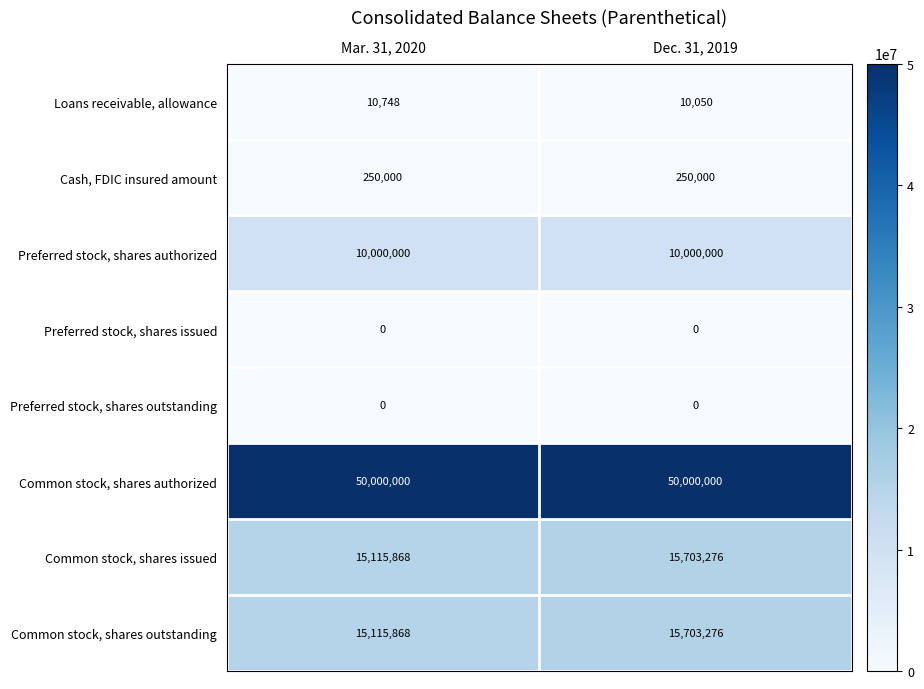

Is it true that Preferred stock, shares authorized equals 4131843 at Dec. 31, 2019?

False